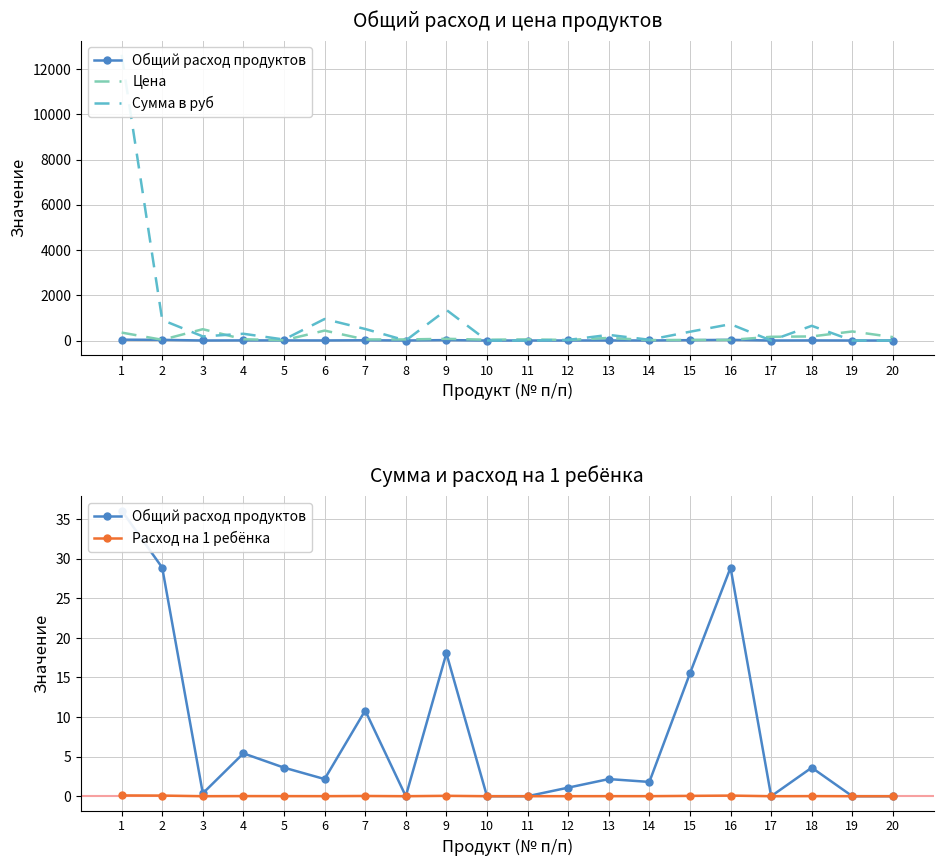

What are all the series names shown in the legend?

Общий расход продуктов, Цена, Сумма в руб, Расход на 1 ребёнка